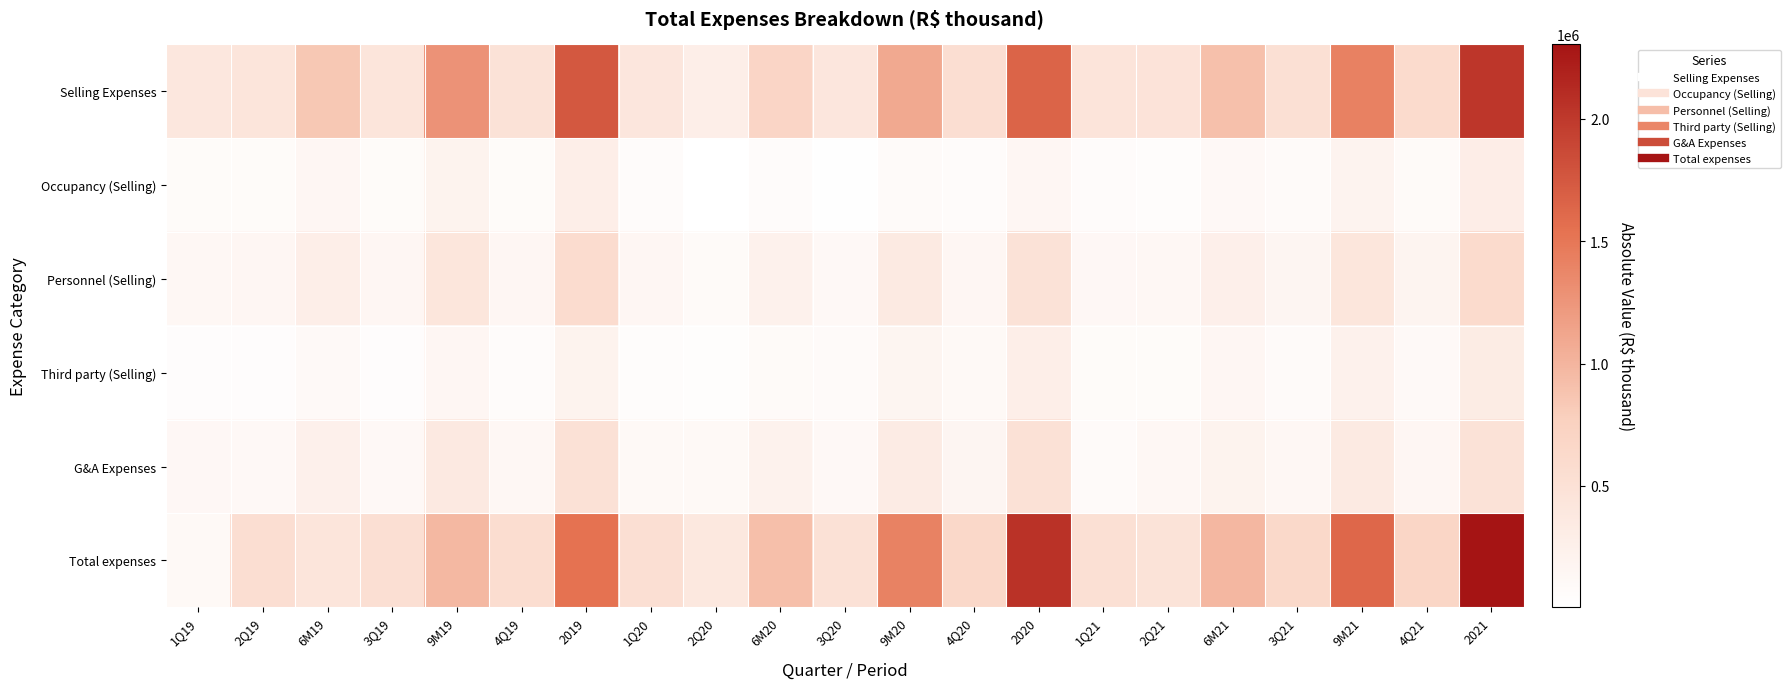

What is the maximum value shown in the chart?

2304509